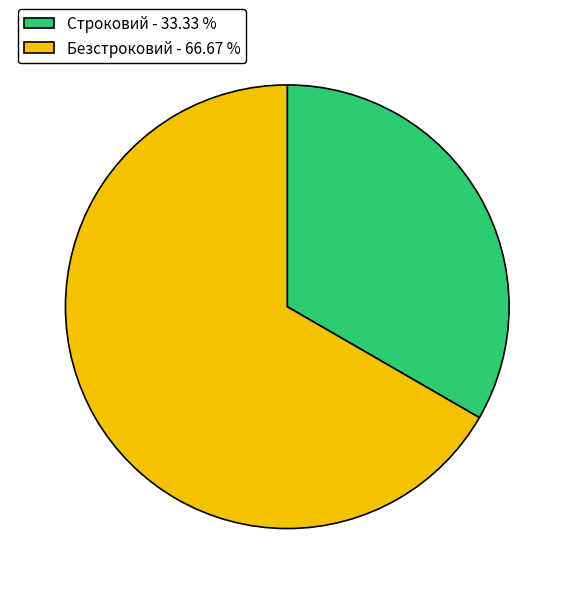

Is the sum of Строковий - 33.33 % and Безстроковий - 66.67 % greater than half?

Yes